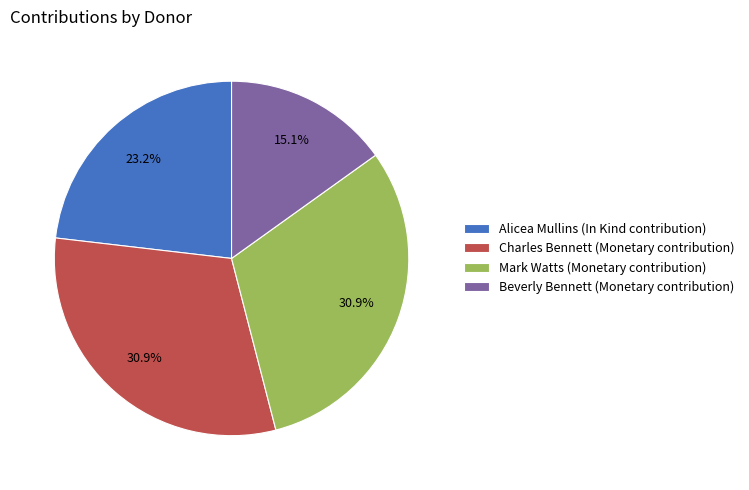

True or false: Mark Watts (Monetary contribution) accounts for 45% of the total.

False